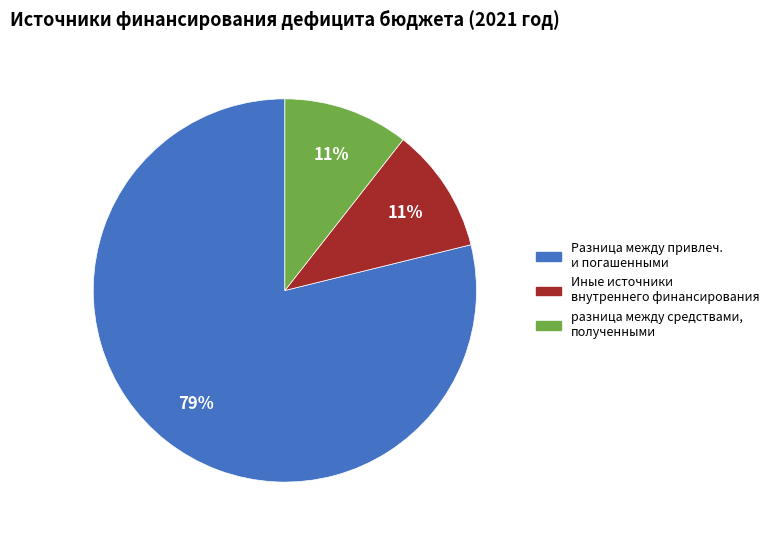

What percentage is the разница между средствами, полученными slice, to the nearest percent?

11%